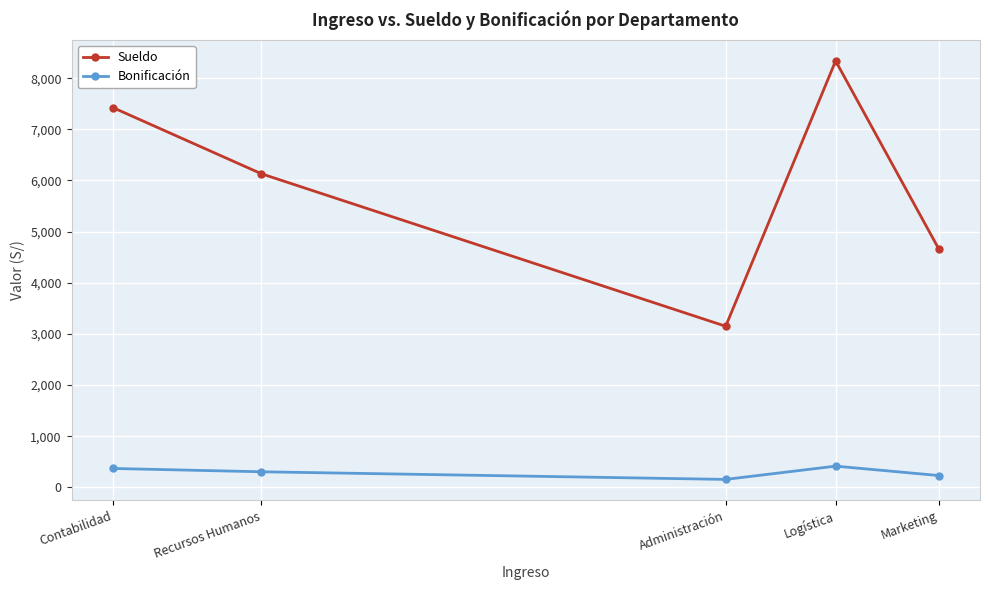

Reading right to left, extract all data points from this chart.

Sueldo: Marketing=4664.6	Logística=8336.6	Administración=3150.7	Recursos Humanos=6130.6	Contabilidad=7425.2
Bonificación: Marketing=233.2	Logística=416.8	Administración=157.5	Recursos Humanos=306.5	Contabilidad=371.3